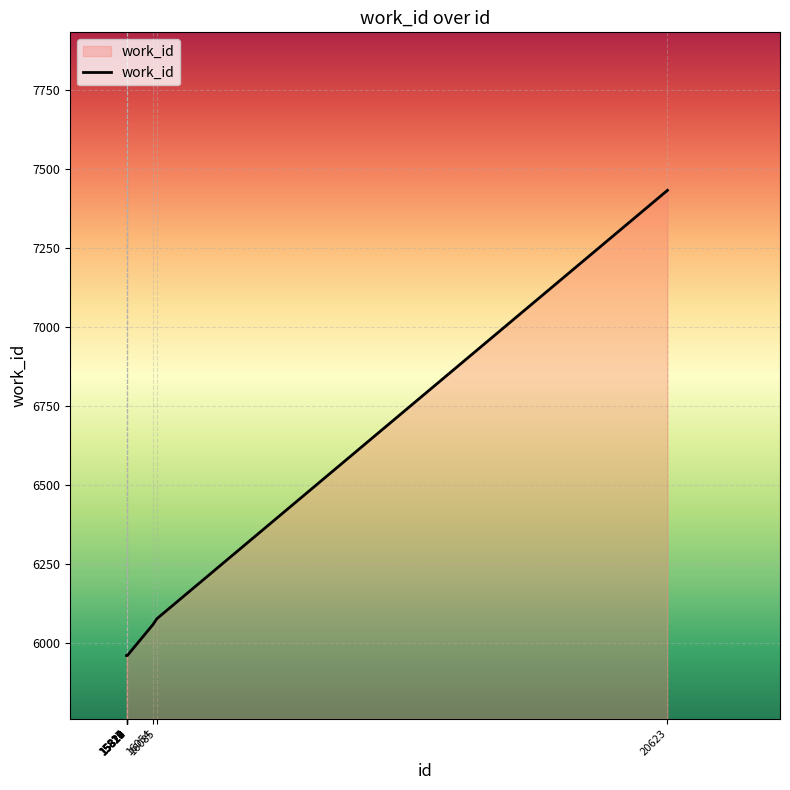

True or false: the data shows 5960 at 15819.

True